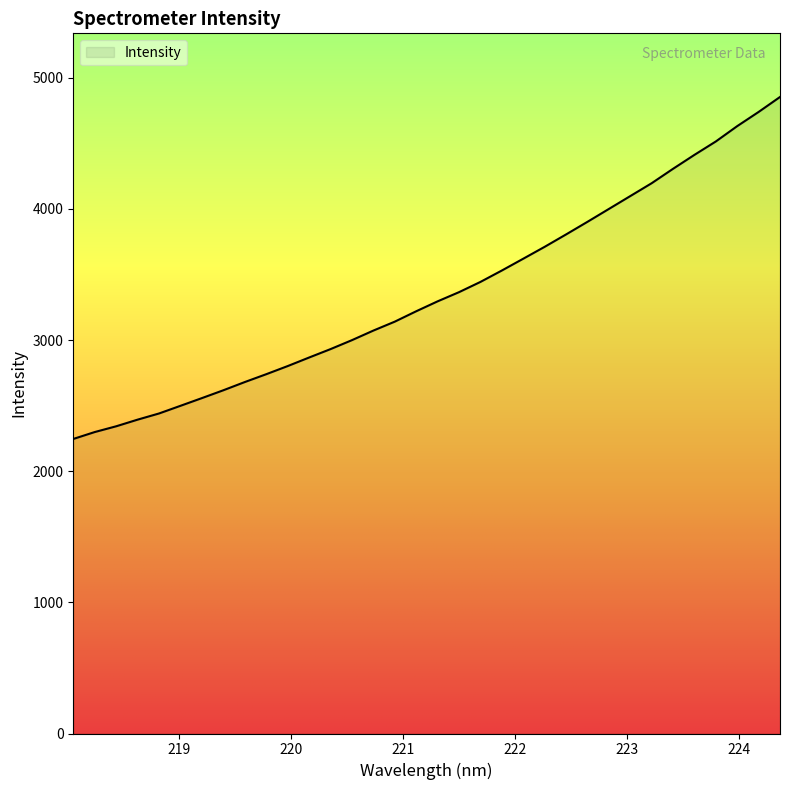

What is the difference between the maximum and minimum values?

2607.8